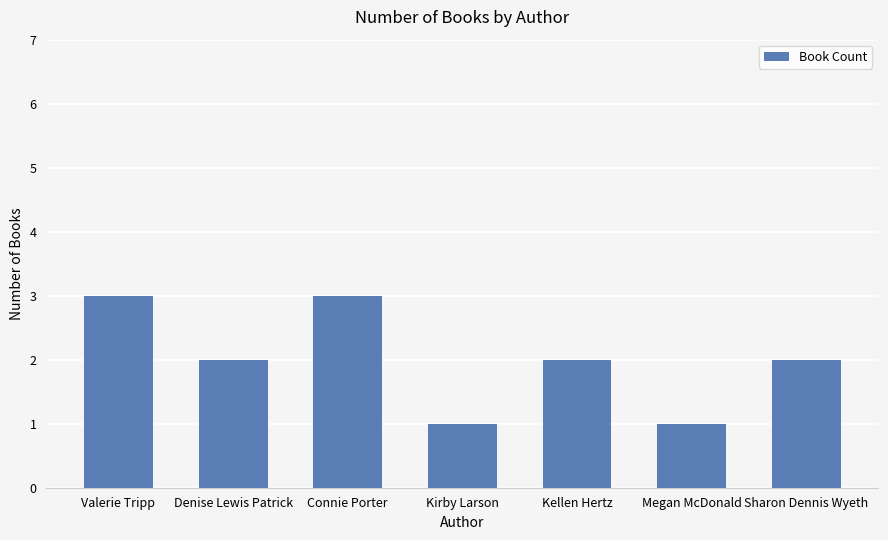

The value at Denise Lewis Patrick is 4. True or false?

False